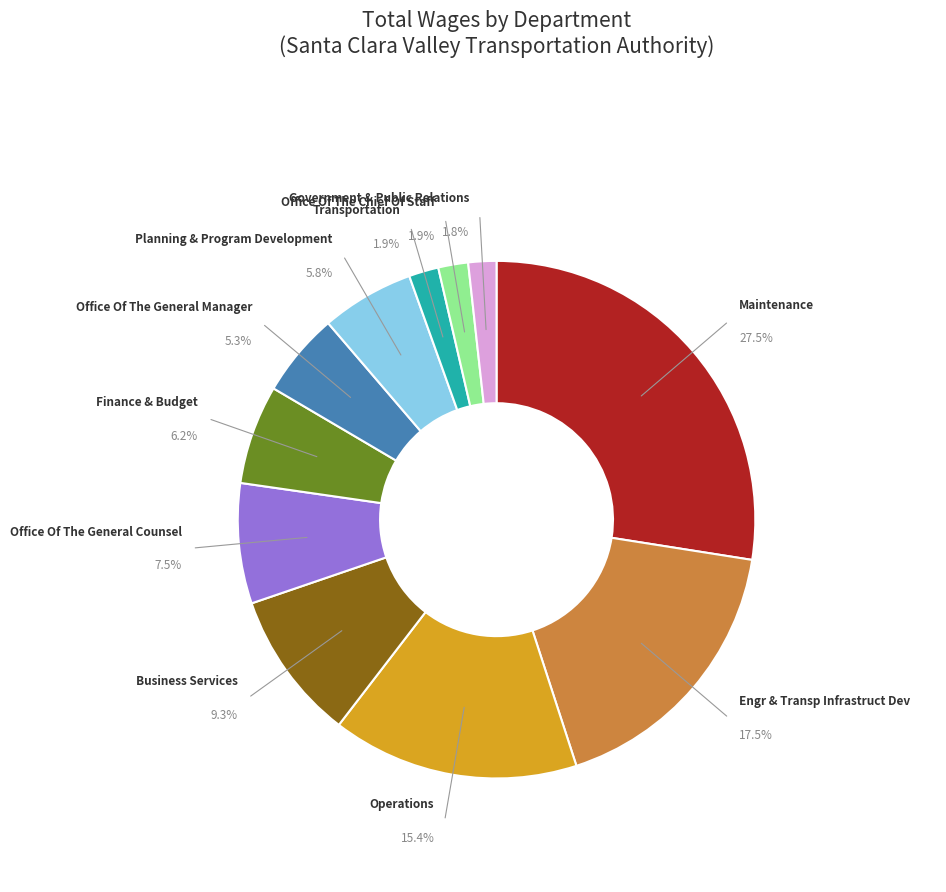

How many segments does this pie chart have?

11